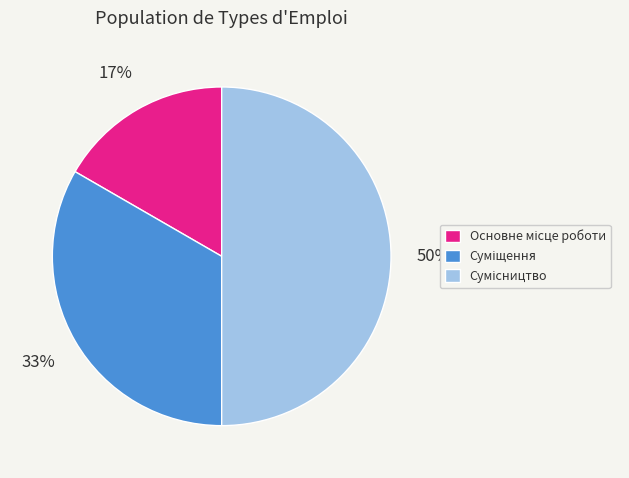

To the nearest percent, what is the difference between the largest and smallest slice percentages?

33%